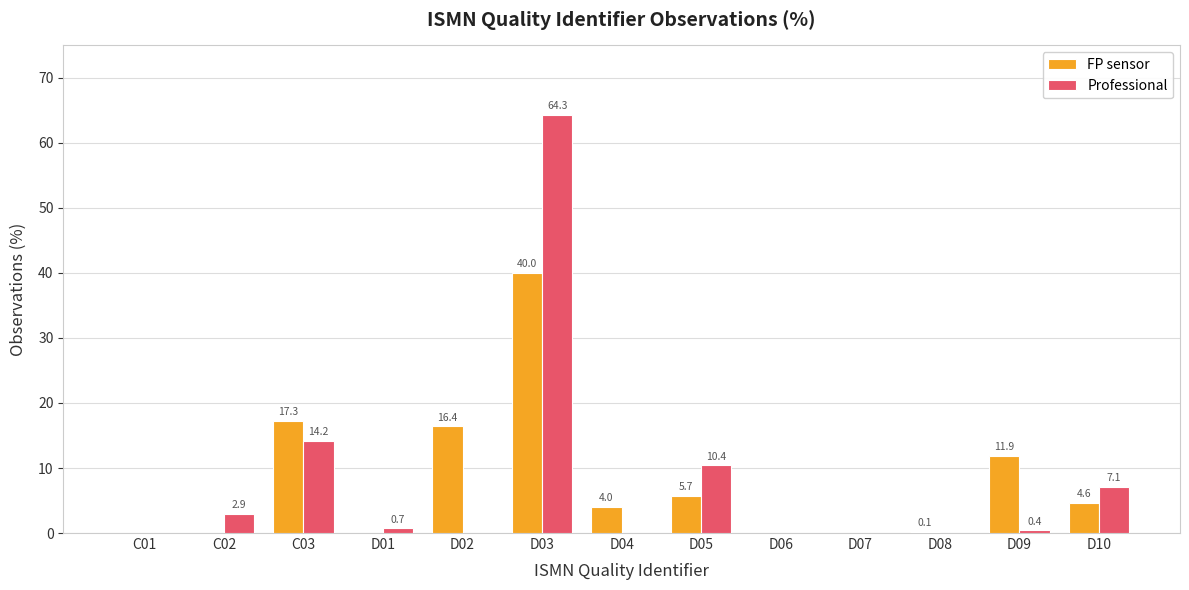

The Professional series shows -20.3 at C01. True or false?

False